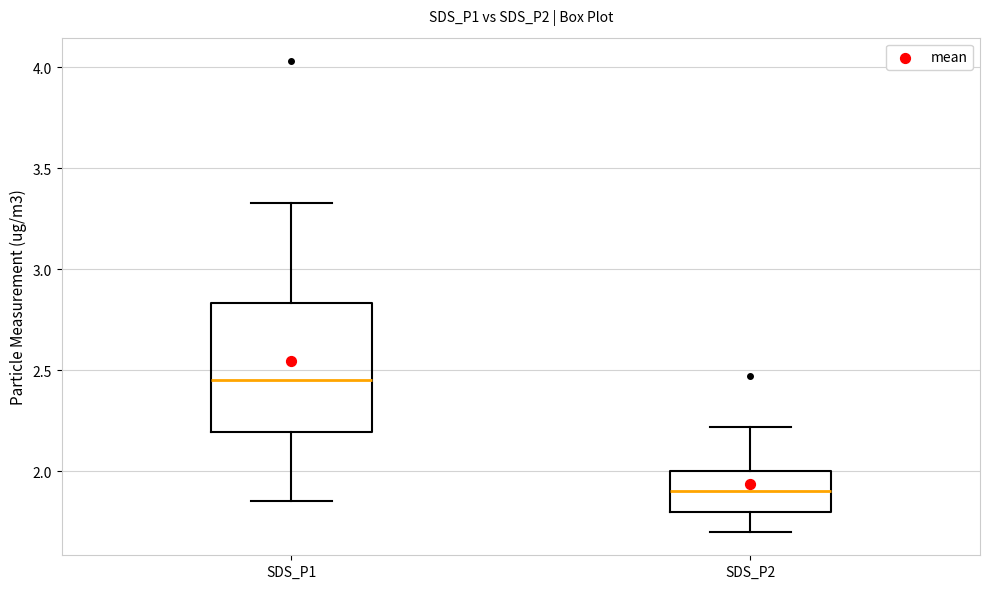

Comparing the boxes themselves (not the whiskers), which one is the tallest?

SDS_P1